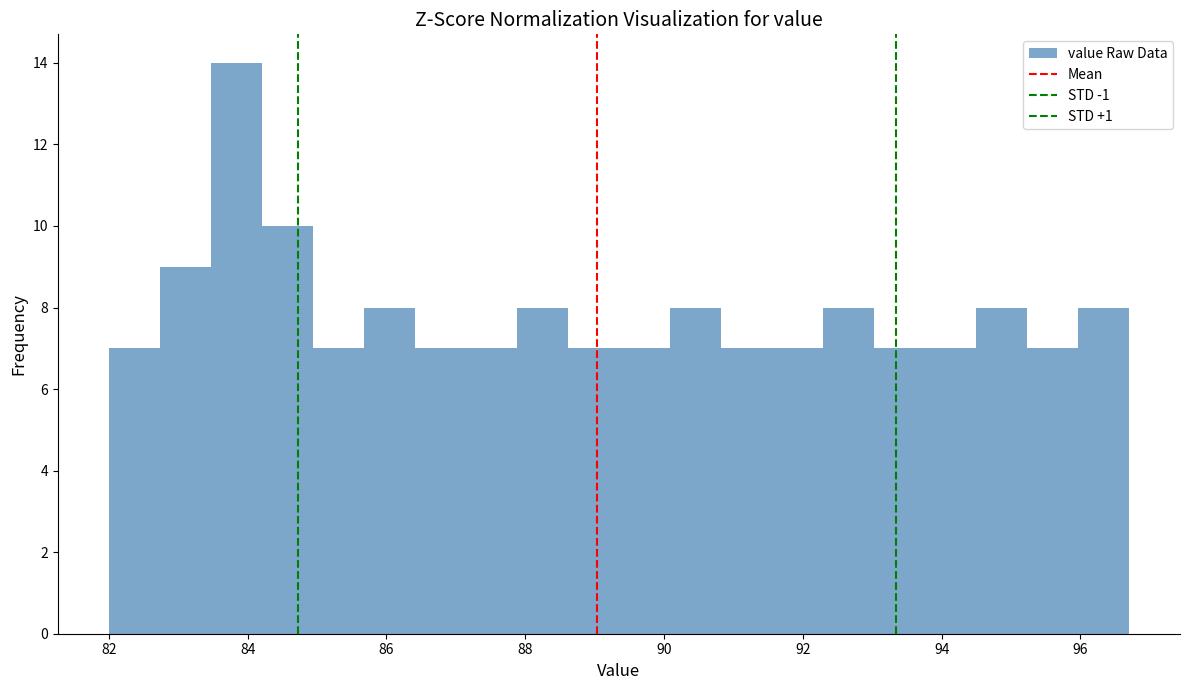

Around what value on the x-axis is the tallest bar? Give the approximate position of its centre, as read against the axis.

83.8